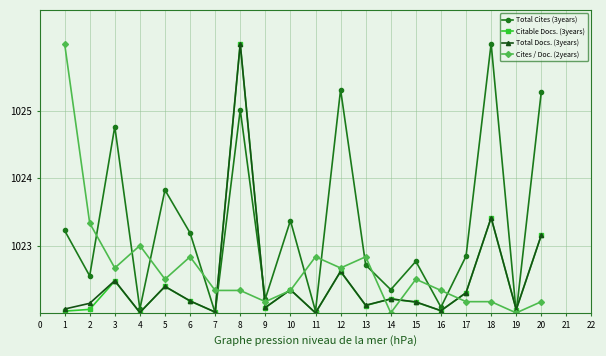

Which series has the largest total across all categories?

Total Cites (3years)